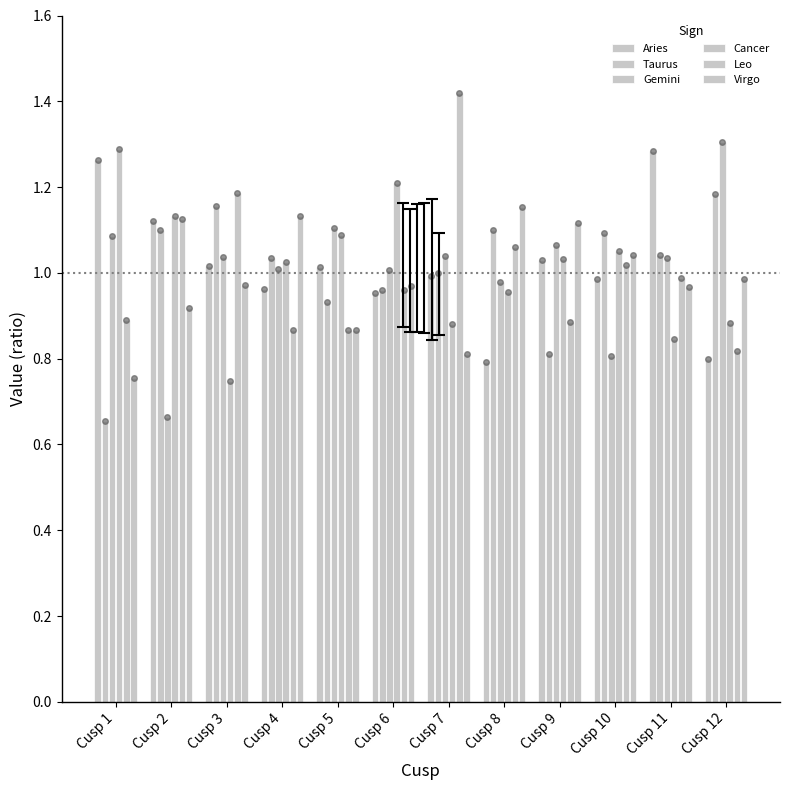

Which series has the largest total across all categories?

Aries